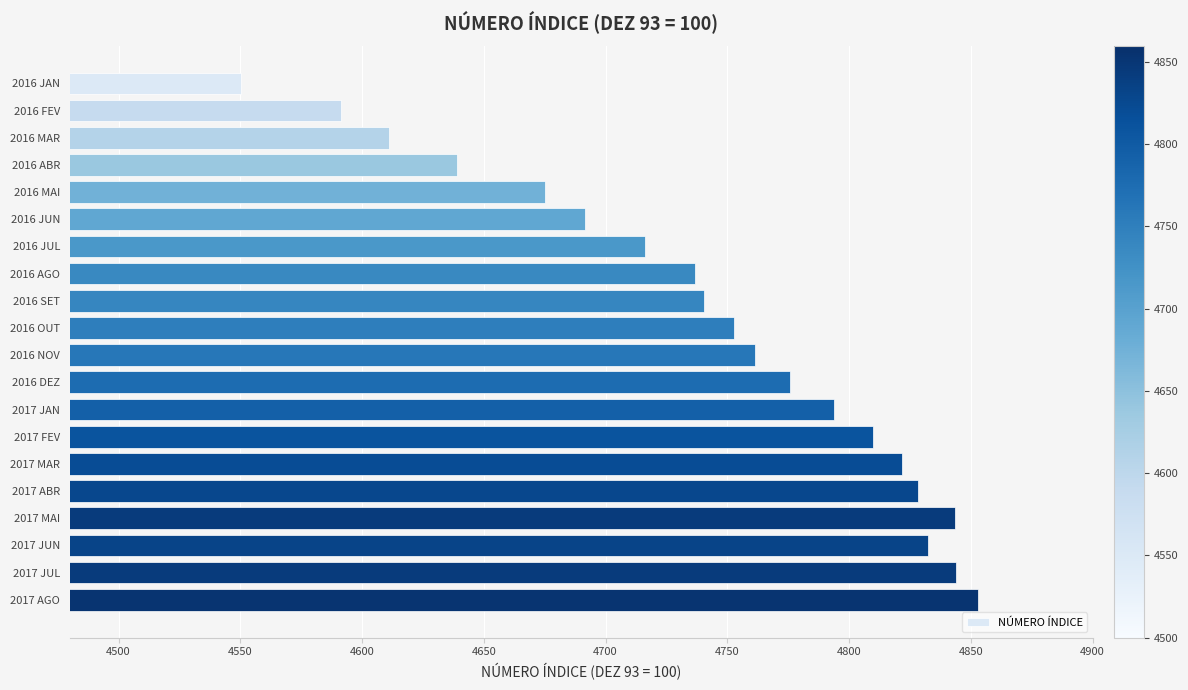

What is the greatest value displayed?

4853.1